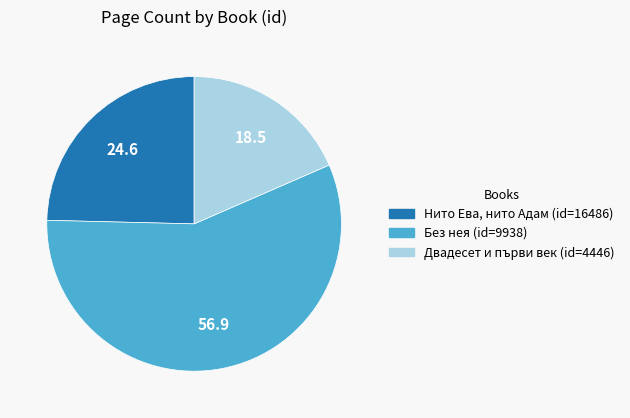

Does any single category account for the majority?

Yes